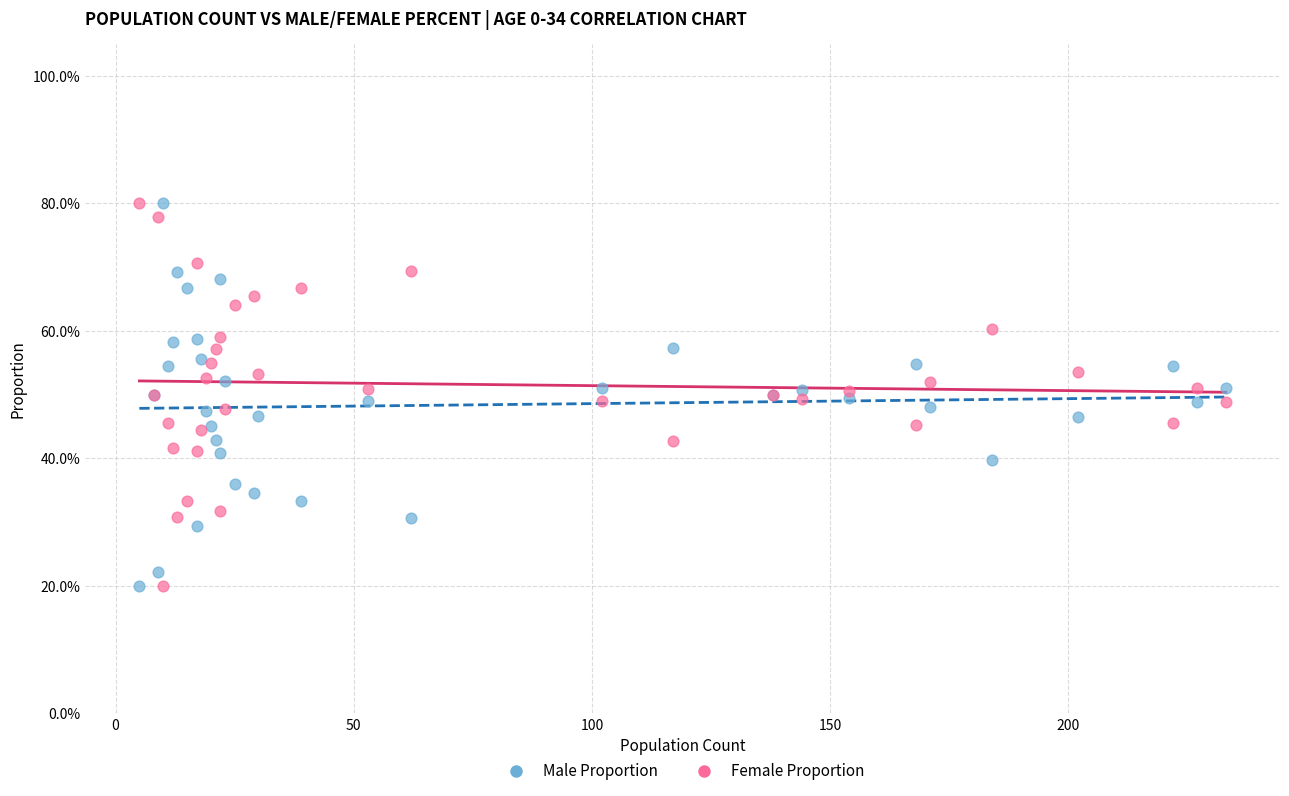

What are all the series names shown in the legend?

Male Proportion, Female Proportion